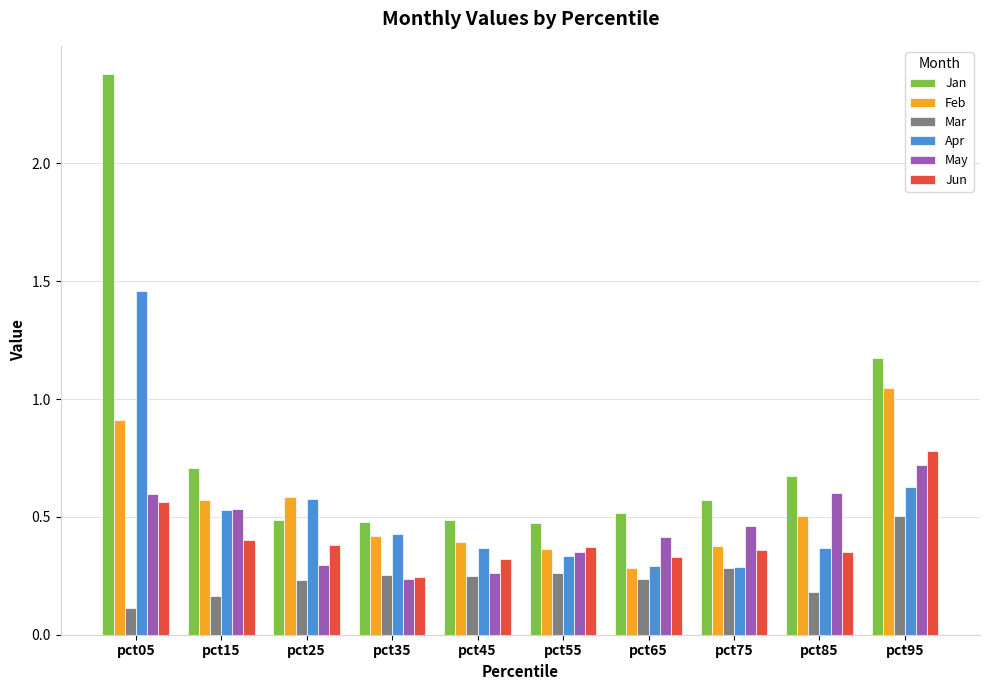

Which series has the largest range (max minus min)?

Jan